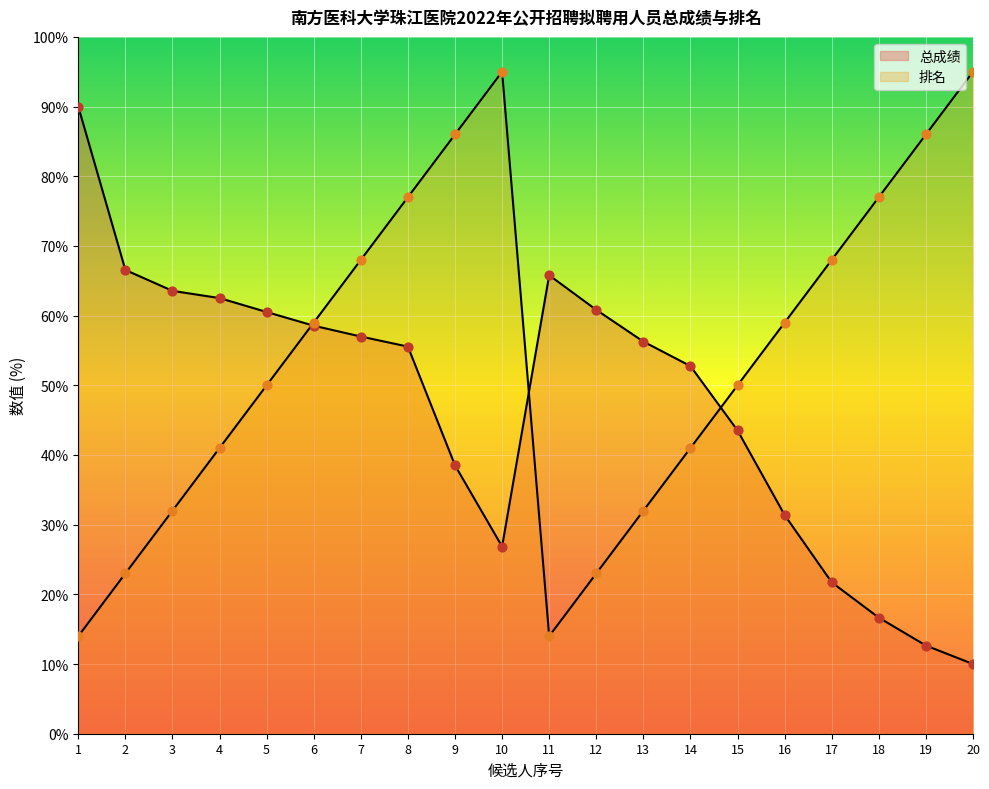

Which series has the largest Y range (max minus min)?

排名